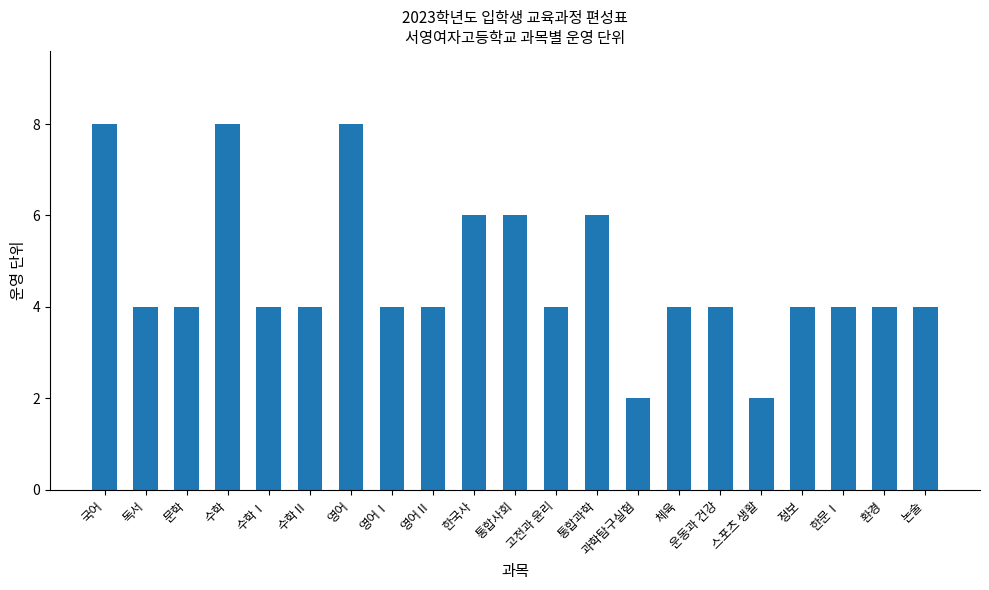

True or false: the data shows 12 at 영어.

False